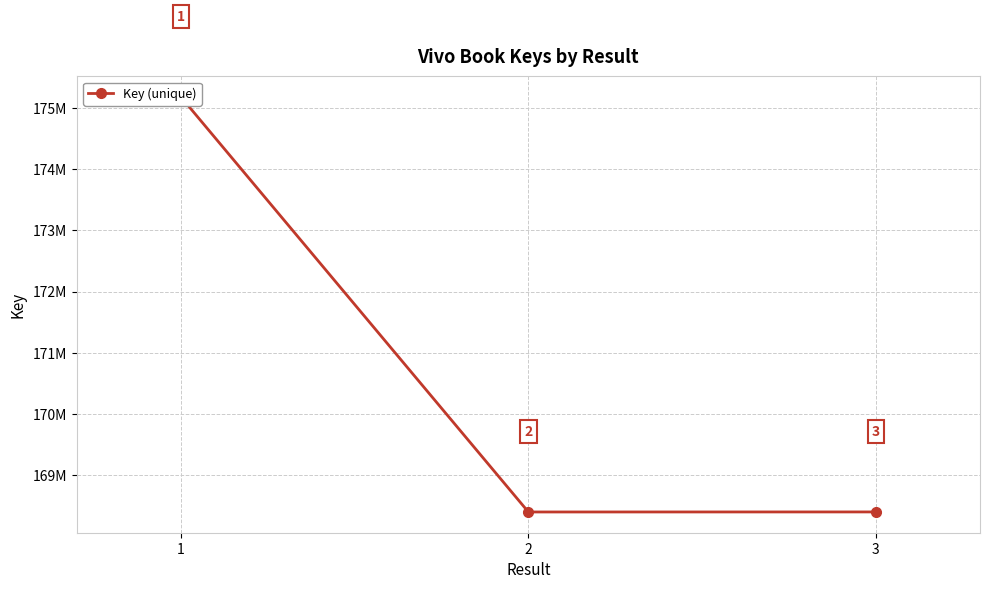

Reading left to right, transcribe all the data shown in this chart.

1=175180196	2=168398656	3=168399385